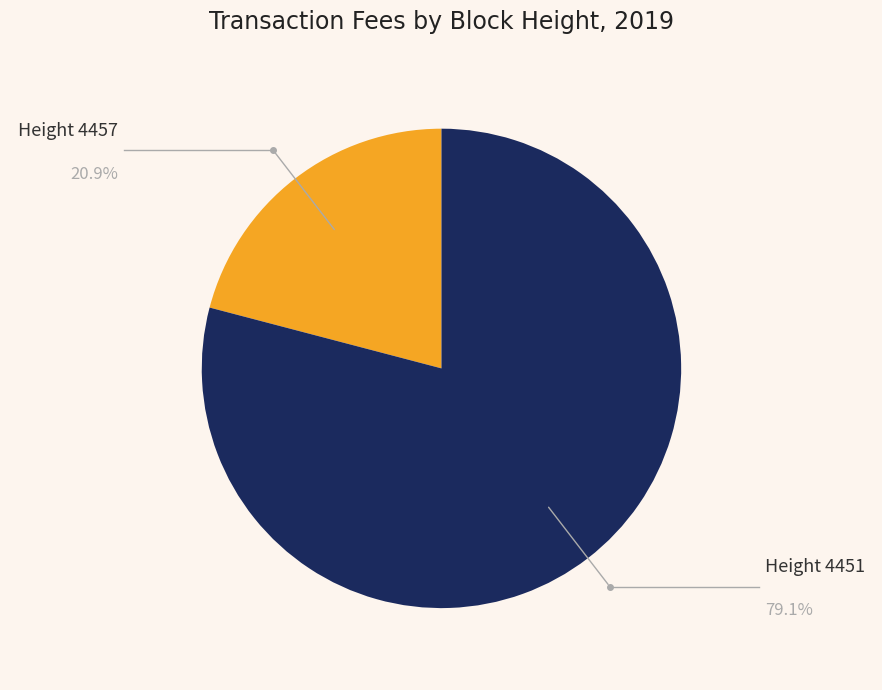

What is the largest slice in the pie chart?

Height 4451